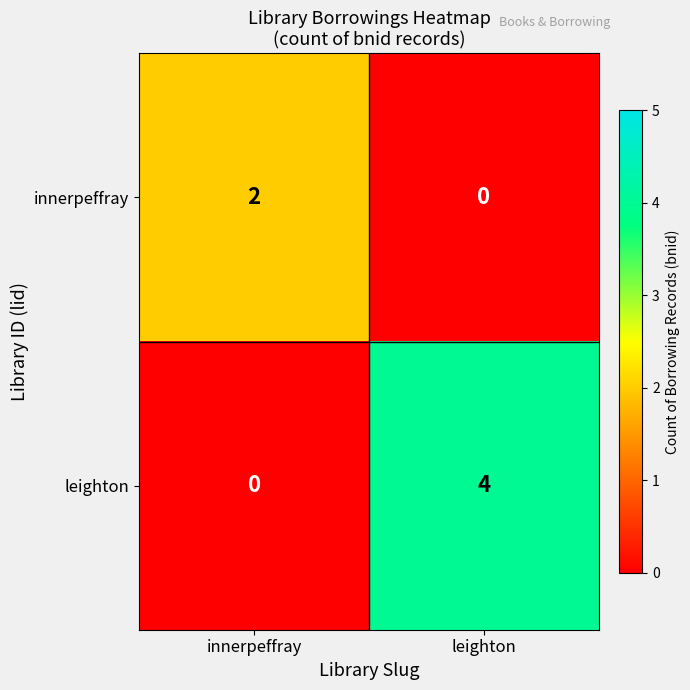

The value of leighton at innerpeffray is -3. True or false?

False